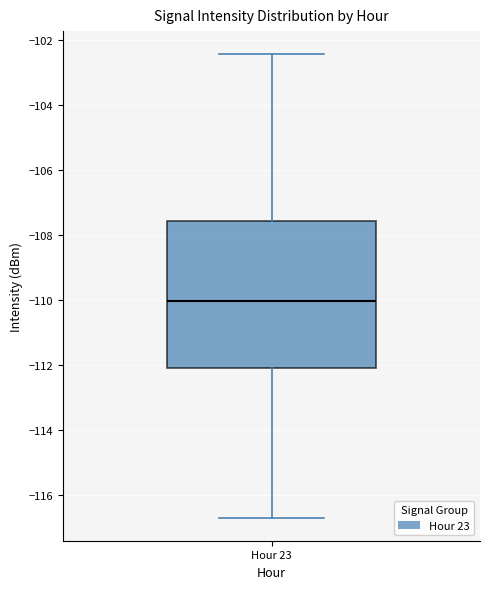

Where does the lower whisker of the box for Hour 23 end on the y-axis? The values are not printed on the chart, so give them approximately, as read against the axis.

-116.6